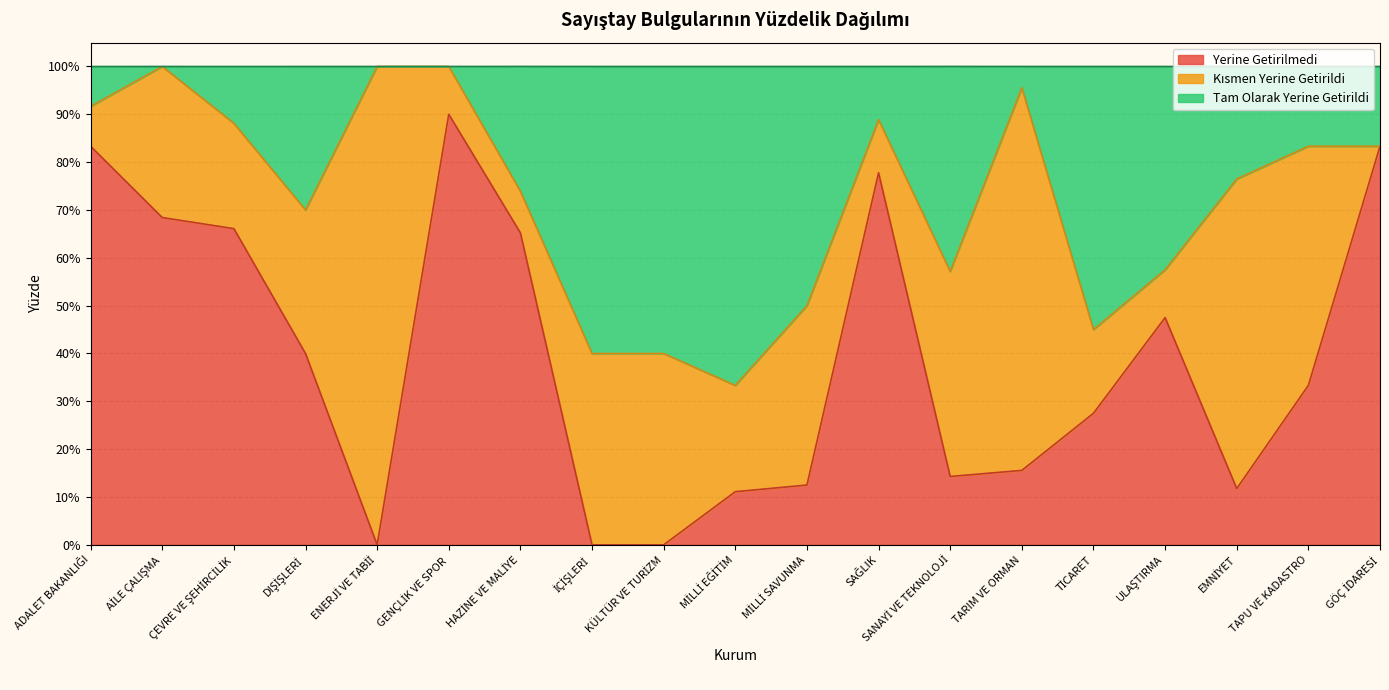

Does the chart have visible grid lines?

Yes